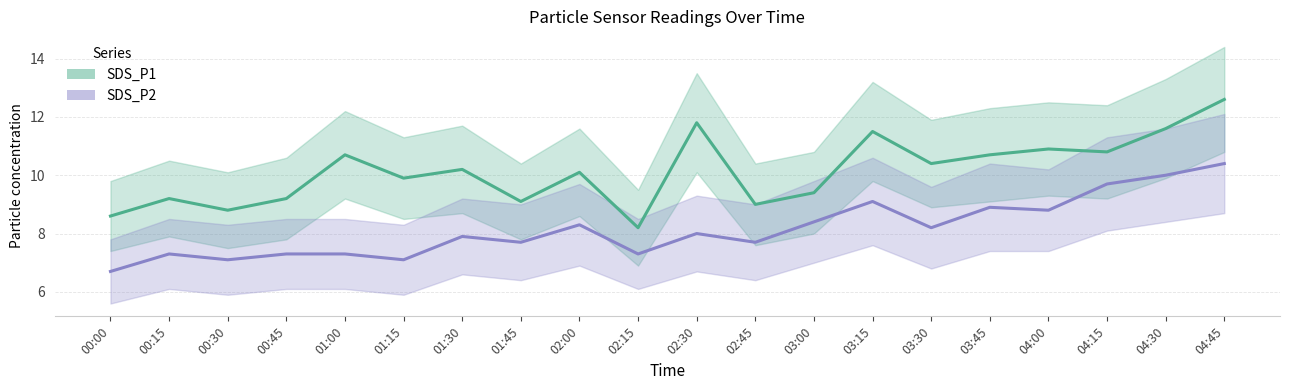

Which series has the largest range (max minus min)?

SDS_P1